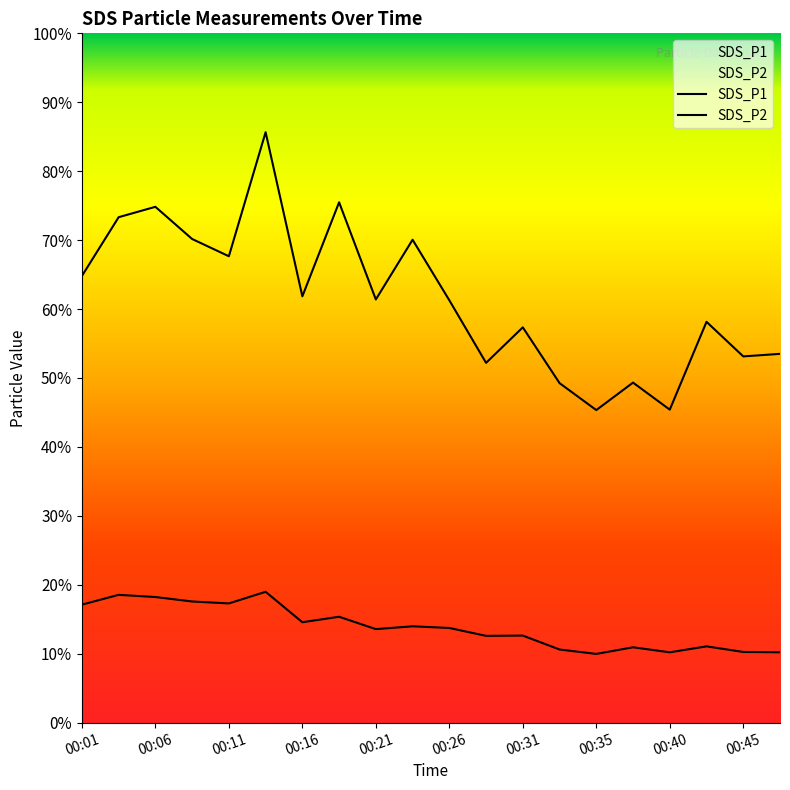

Does the chart display data point markers on the line(s)?

No